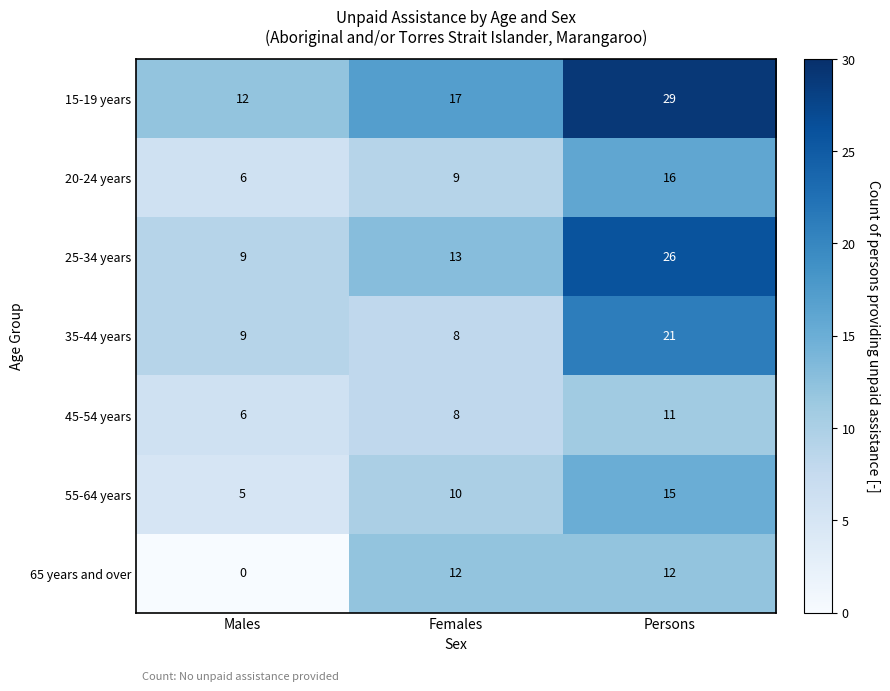

The value of 65 years and over at Females is 12. True or false?

True